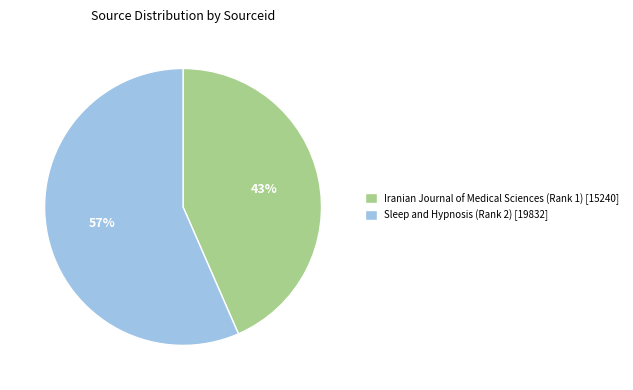

Is it true that Sleep and Hypnosis (Rank 2) is 66% of the pie?

False